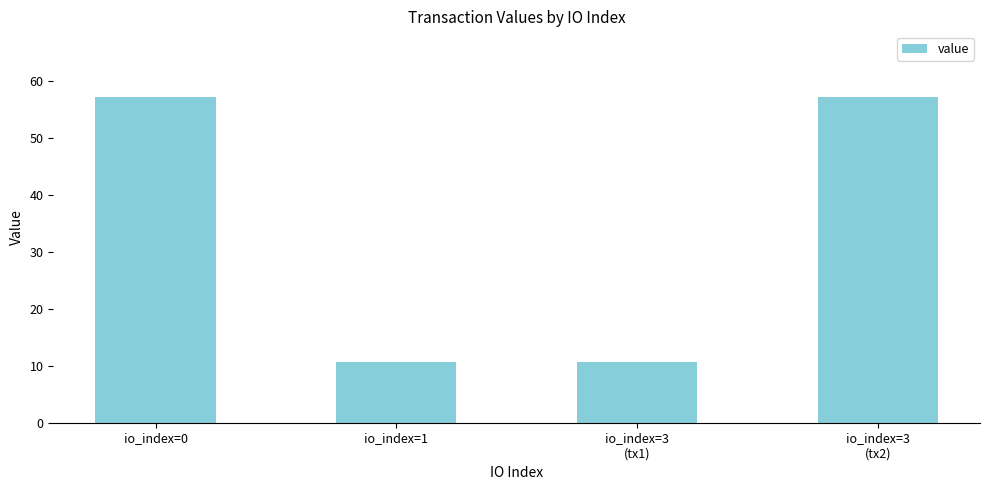

What is the value of the 3rd bar from the left?

10.7